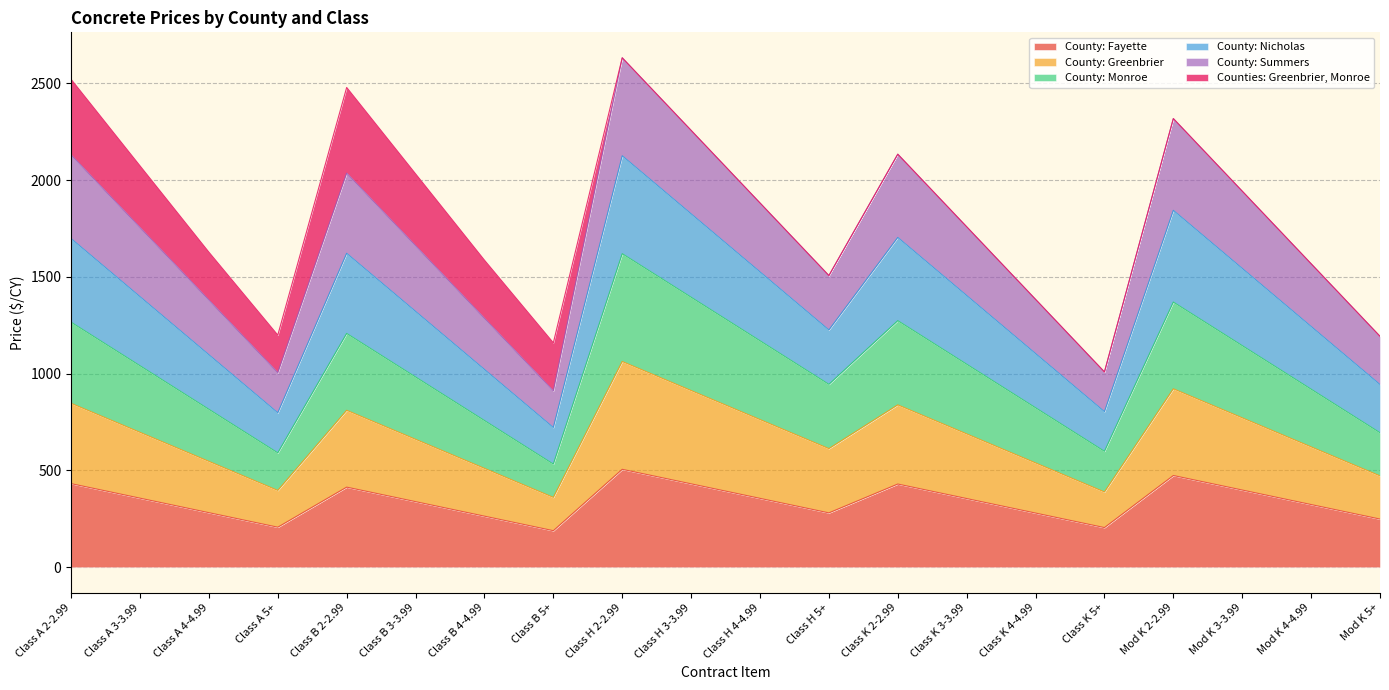

What is the label of the 4th point from the right?

Mod K 2-2.99